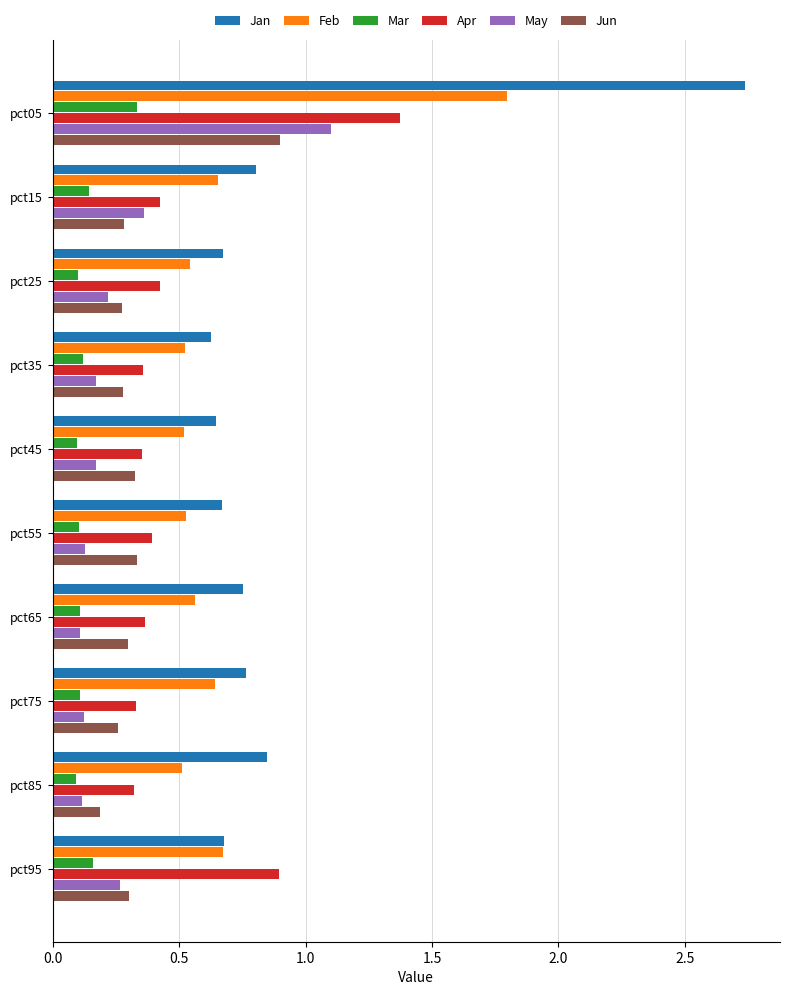

Which category has the lowest value in the Jun series?

pct85